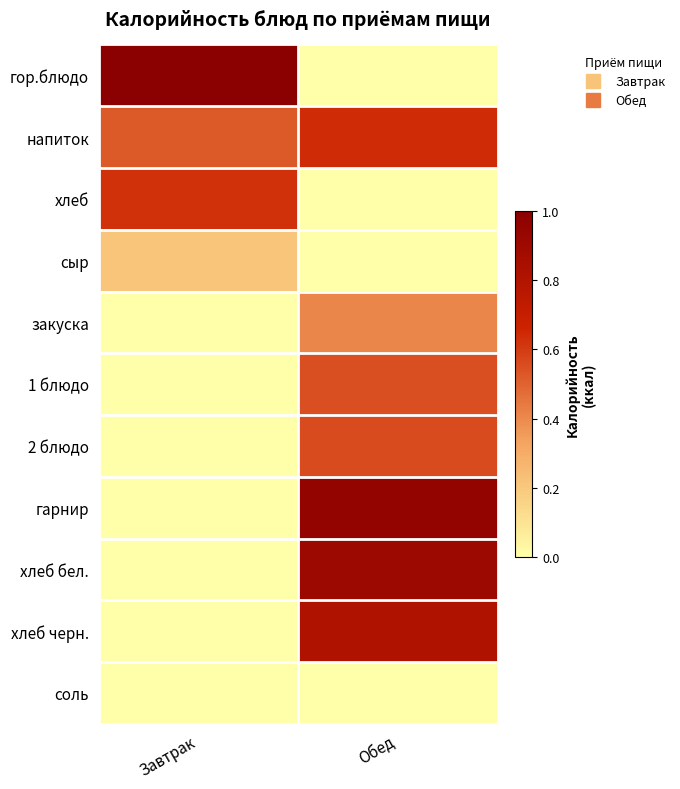

At which category does the chart reach its peak across all series?

Завтрак